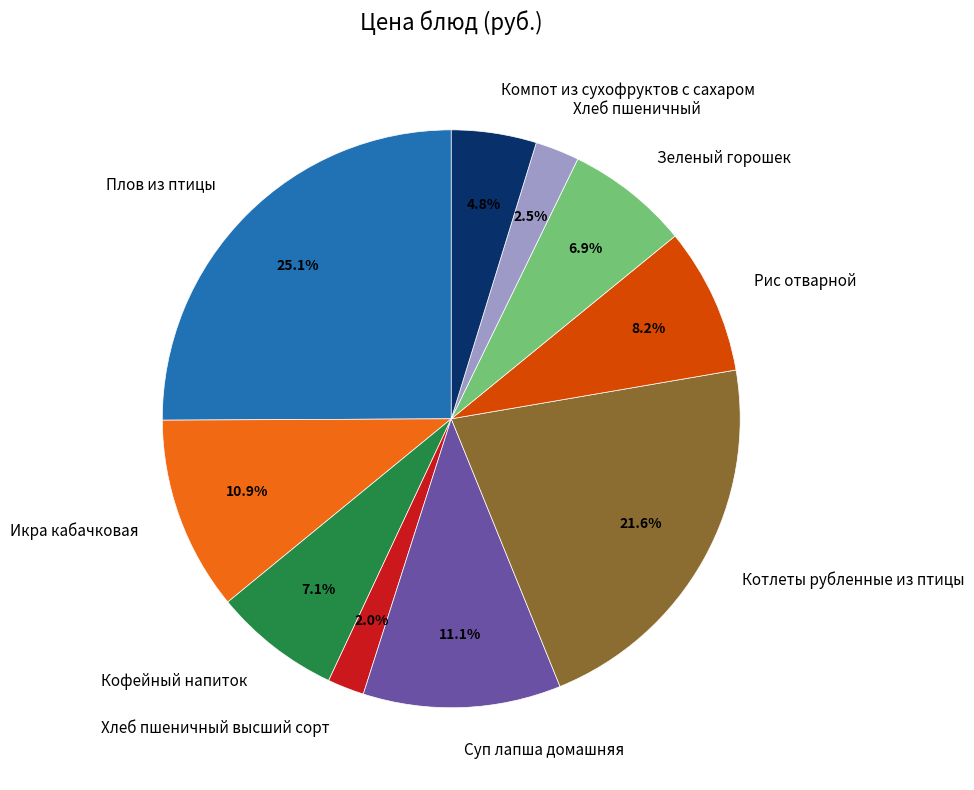

Is Зеленый горошек the majority of the pie?

No